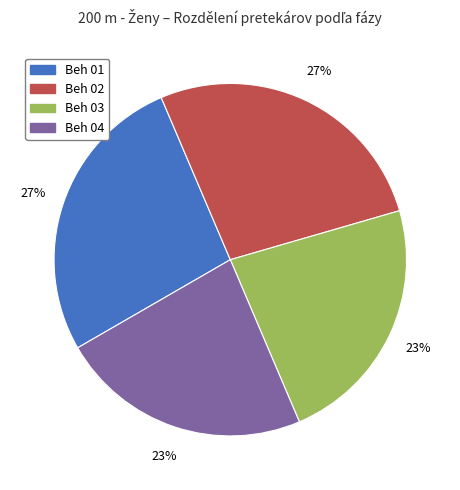

How many segments does this pie chart have?

4